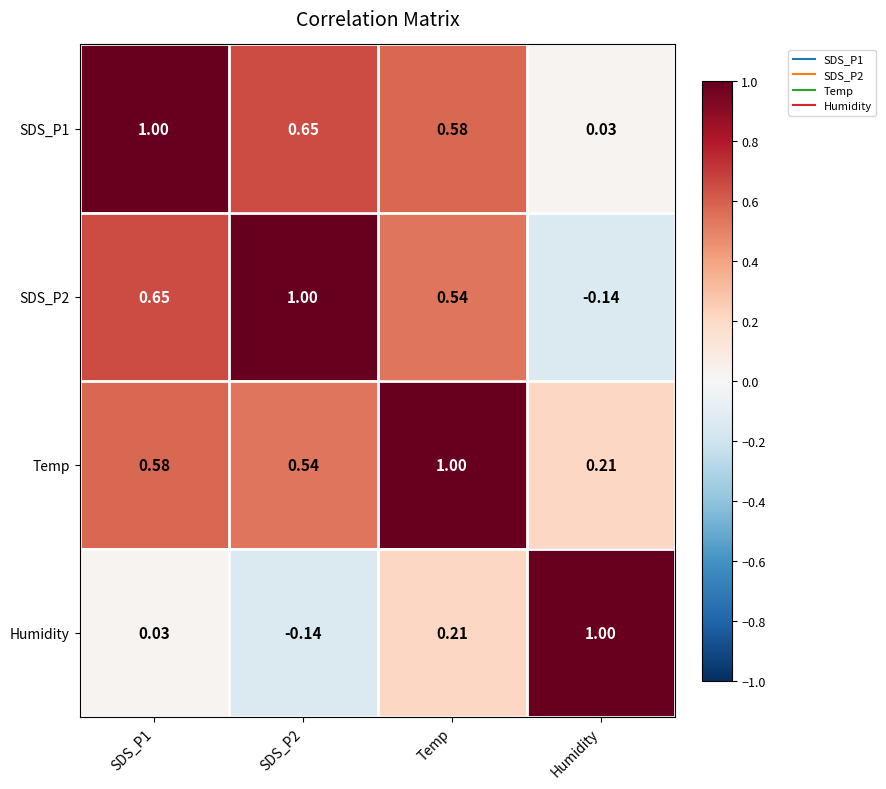

At which category is the sum across all series the highest?

Temp